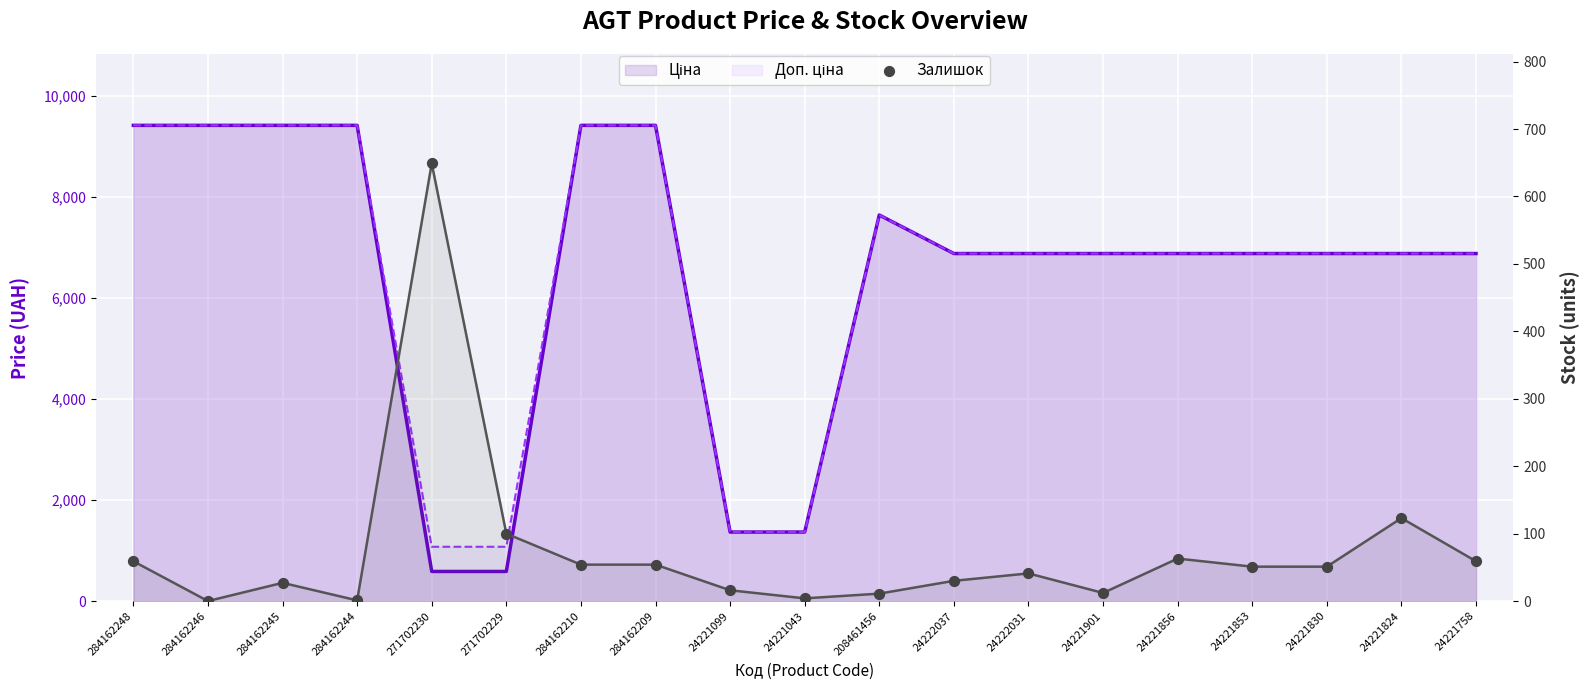

Which series has the widest spread of Y values?

Ціна